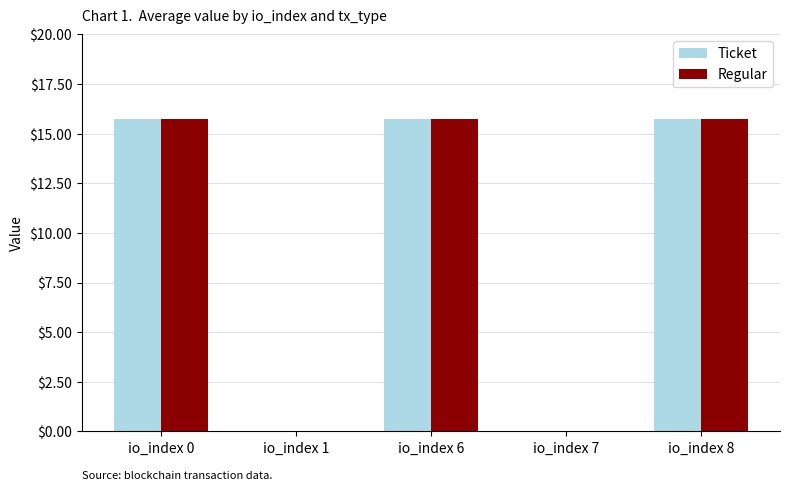

What is the sum of all Regular values?

47.2